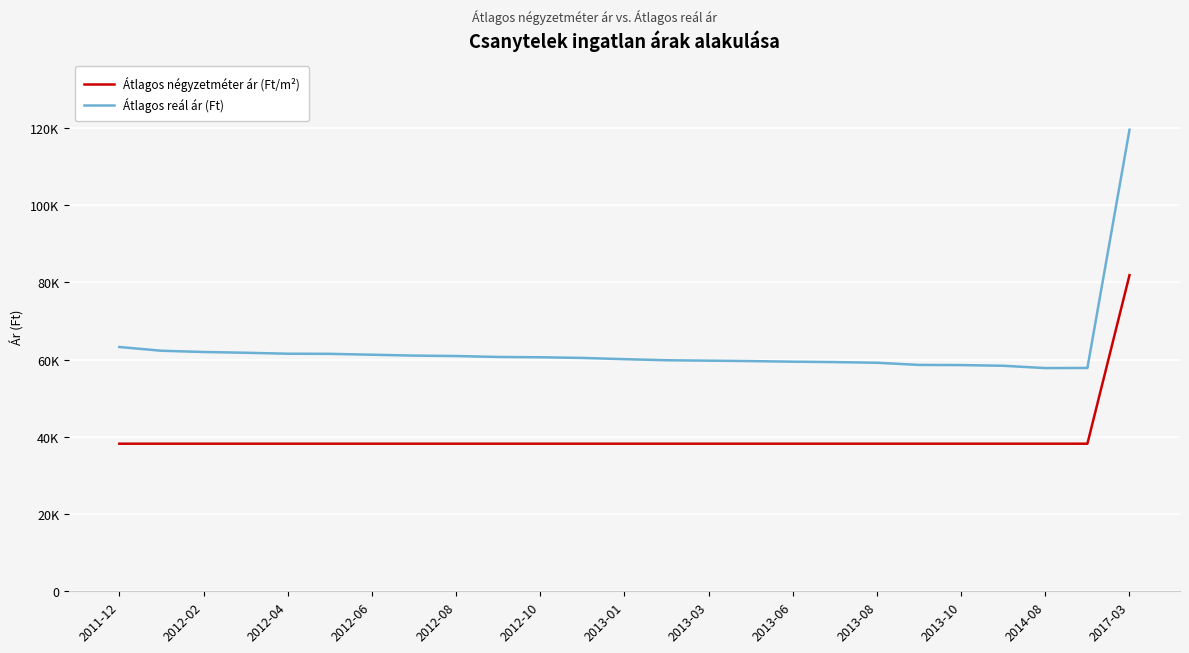

Which series has the largest range (max minus min)?

Átlagos reál ár (Ft)